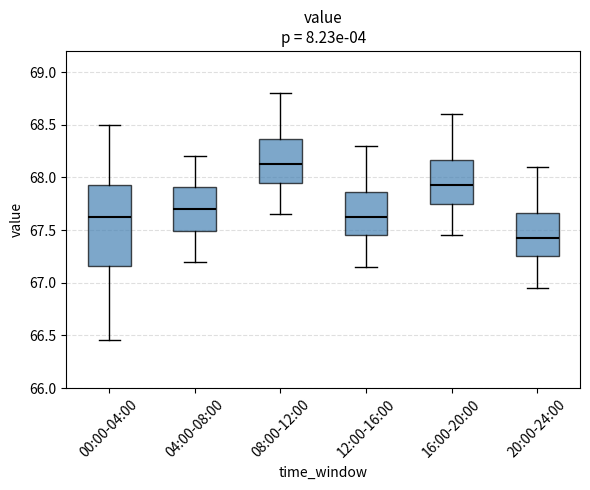

Which box has the lowest median line?

20:00-24:00